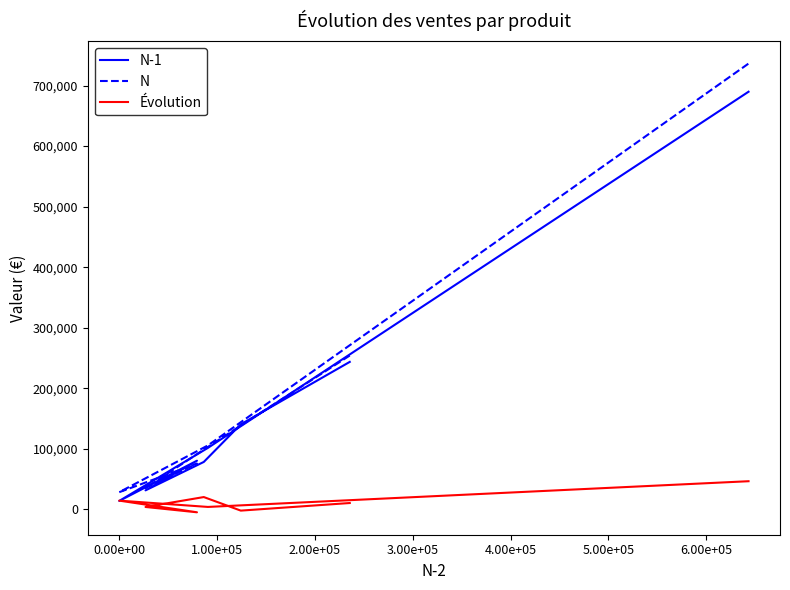

True or false: Évolution and N-1 intersect in this chart.

True